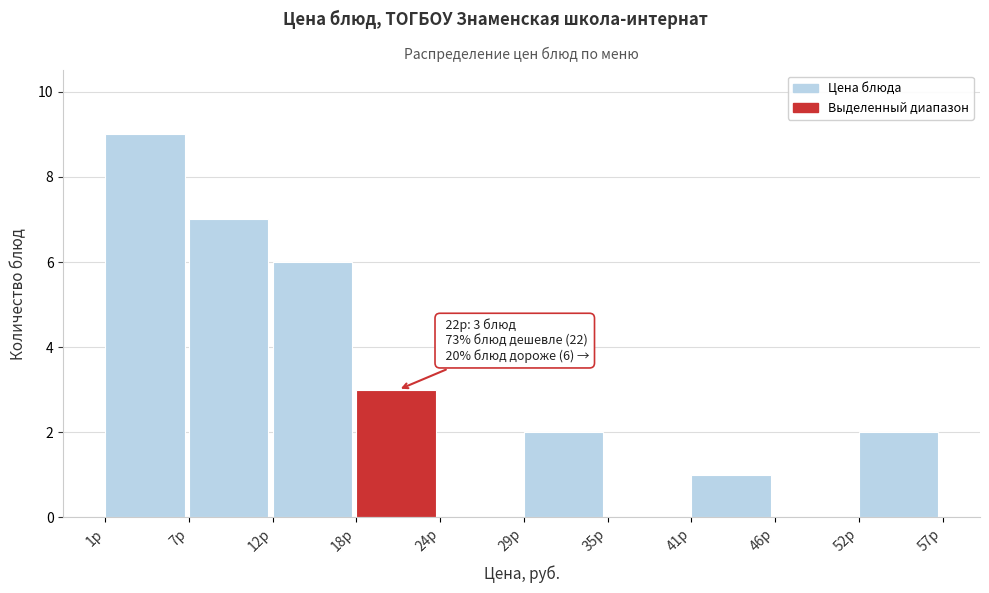

Over which range of the x-axis is the bar tallest?

1 to 7